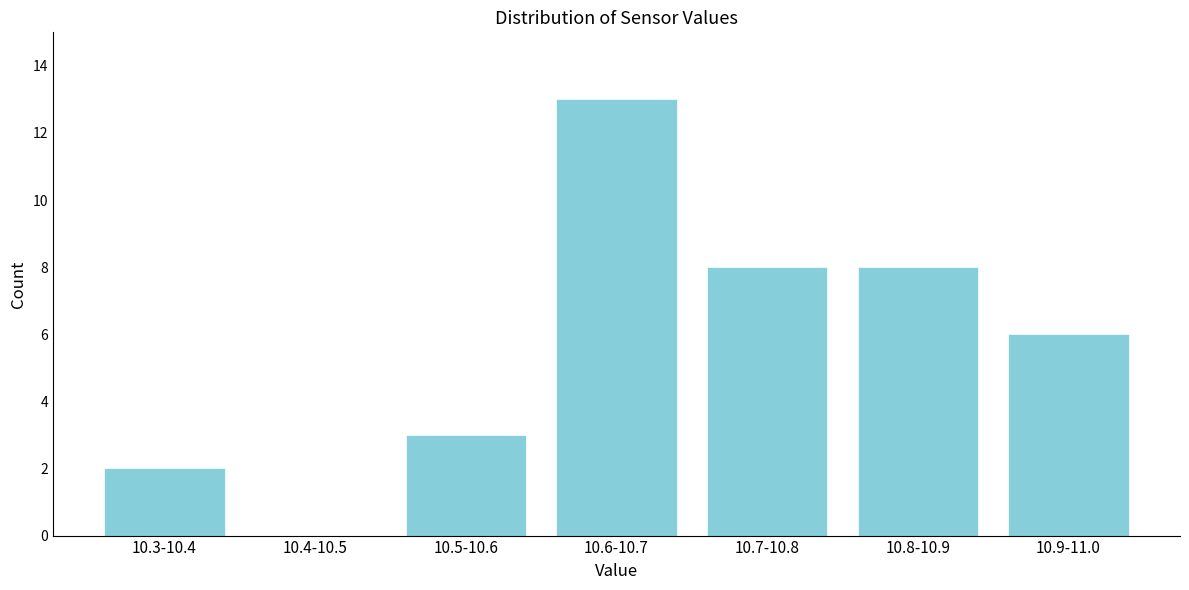

Reading right to left, transcribe all the data shown in this chart.

10.9-11.0=6	10.8-10.9=8	10.7-10.8=8	10.6-10.7=13	10.5-10.6=3	10.4-10.5=0	10.3-10.4=2